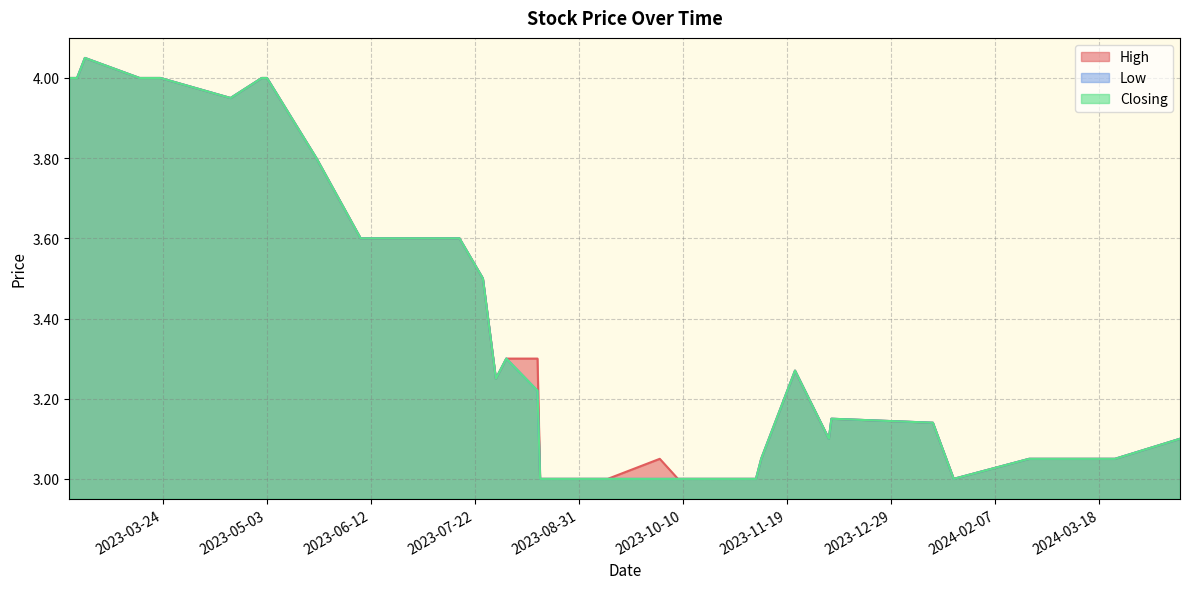

Reading left to right, extract all data points from this chart.

High: 18/04/2024=3.1	24/03/2024=3.0	20/02/2024=3.0	22/01/2024=3.0	14/01/2024=3.1	06/12/2023=3.1	05/12/2023=3.1	22/11/2023=3.3	09/11/2023=3.0	07/11/2023=3.0	05/11/2023=3.0	10/10/2023=3.0	08/10/2023=3.0	01/10/2023=3.0	11/09/2023=3.0	07/09/2023=3.0	06/09/2023=3.0	05/09/2023=3.0	28/08/2023=3.0	17/08/2023=3.0	16/08/2023=3.0	15/08/2023=3.3	03/08/2023=3.3	30/07/2023=3.2	25/07/2023=3.5	16/07/2023=3.6	10/07/2023=3.6	04/07/2023=3.6	08/06/2023=3.6	22/05/2023=3.8	03/05/2023=4.0	01/05/2023=4.0	19/04/2023=4.0	23/03/2023=4.0	20/03/2023=4.0	19/03/2023=4.0	15/03/2023=4.0	22/02/2023=4.0	19/02/2023=4.0	16/02/2023=4.0
Low: 18/04/2024=3.1	24/03/2024=3.0	20/02/2024=3.0	22/01/2024=3.0	14/01/2024=3.1	06/12/2023=3.1	05/12/2023=3.1	22/11/2023=3.3	09/11/2023=3.0	07/11/2023=3.0	05/11/2023=3.0	10/10/2023=3.0	08/10/2023=3.0	01/10/2023=3.0	11/09/2023=3.0	07/09/2023=3.0	06/09/2023=3.0	05/09/2023=3.0	28/08/2023=3.0	17/08/2023=3.0	16/08/2023=3.0	15/08/2023=3.2	03/08/2023=3.3	30/07/2023=3.2	25/07/2023=3.5	16/07/2023=3.6	10/07/2023=3.6	04/07/2023=3.6	08/06/2023=3.6	22/05/2023=3.8	03/05/2023=4.0	01/05/2023=4.0	19/04/2023=4.0	23/03/2023=4.0	20/03/2023=4.0	19/03/2023=4.0	15/03/2023=4.0	22/02/2023=4.0	19/02/2023=4.0	16/02/2023=4.0
Closing: 18/04/2024=3.1	24/03/2024=3.0	20/02/2024=3.0	22/01/2024=3.0	14/01/2024=3.1	06/12/2023=3.1	05/12/2023=3.1	22/11/2023=3.3	09/11/2023=3.0	07/11/2023=3.0	05/11/2023=3.0	10/10/2023=3.0	08/10/2023=3.0	01/10/2023=3.0	11/09/2023=3.0	07/09/2023=3.0	06/09/2023=3.0	05/09/2023=3.0	28/08/2023=3.0	17/08/2023=3.0	16/08/2023=3.0	15/08/2023=3.2	03/08/2023=3.3	30/07/2023=3.2	25/07/2023=3.5	16/07/2023=3.6	10/07/2023=3.6	04/07/2023=3.6	08/06/2023=3.6	22/05/2023=3.8	03/05/2023=4.0	01/05/2023=4.0	19/04/2023=4.0	23/03/2023=4.0	20/03/2023=4.0	19/03/2023=4.0	15/03/2023=4.0	22/02/2023=4.0	19/02/2023=4.0	16/02/2023=4.0